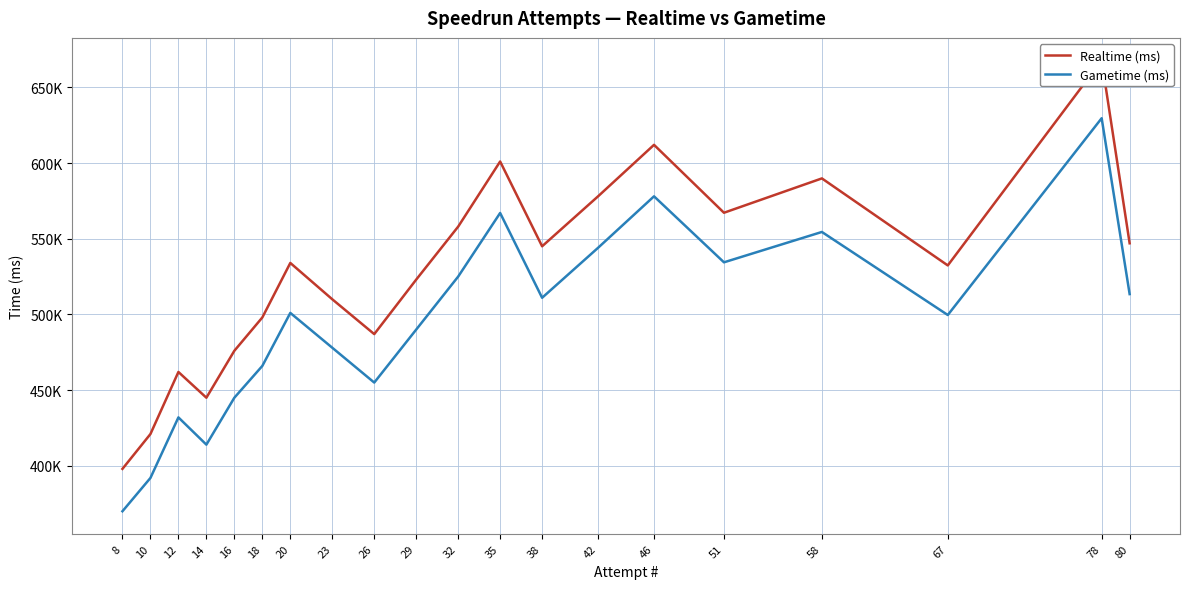

Does the chart have visible grid lines?

Yes